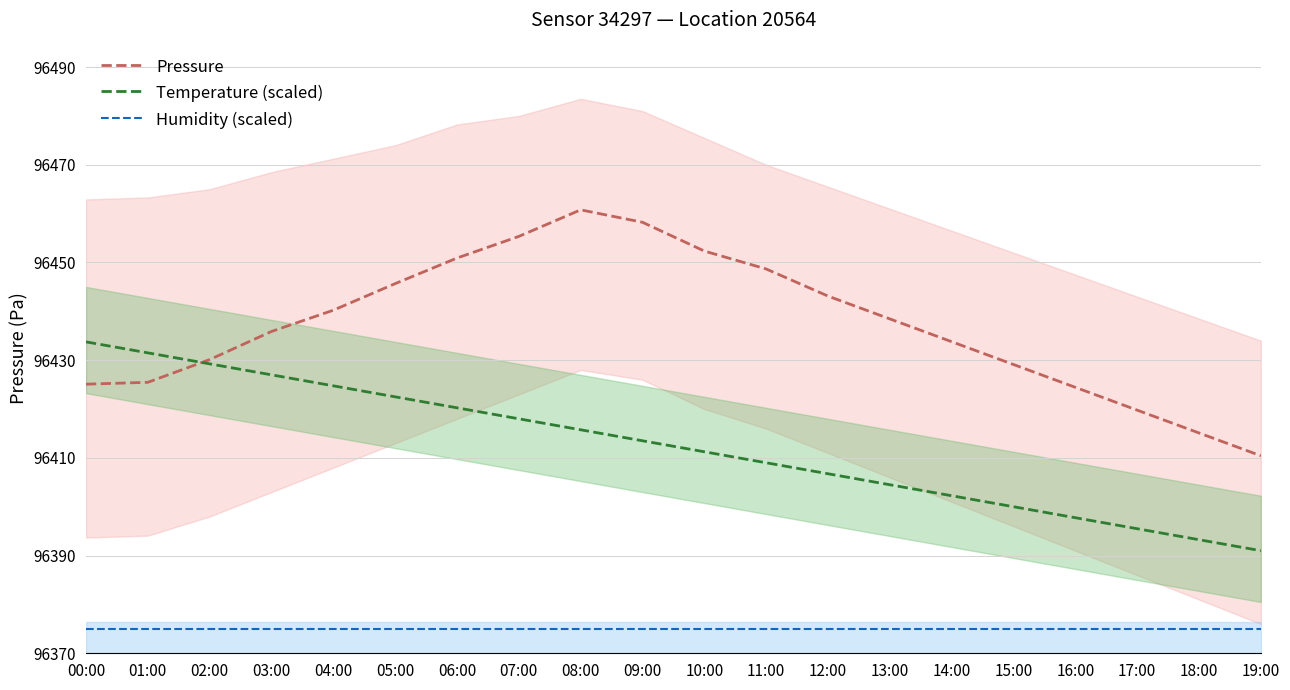

At which category is the sum across all series the highest?

08:00